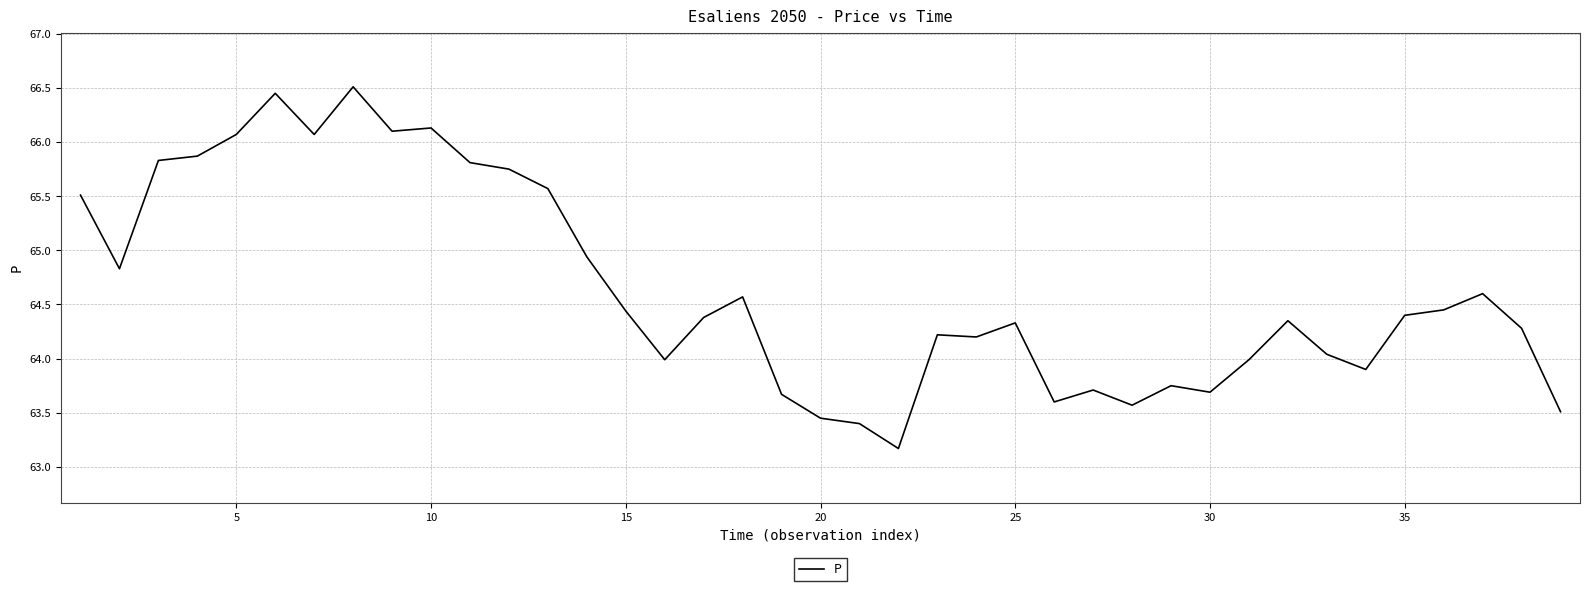

What is the smallest value displayed?

63.2